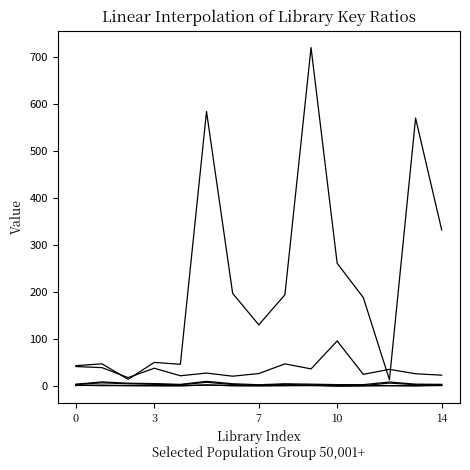

Does the chart have visible grid lines?

No